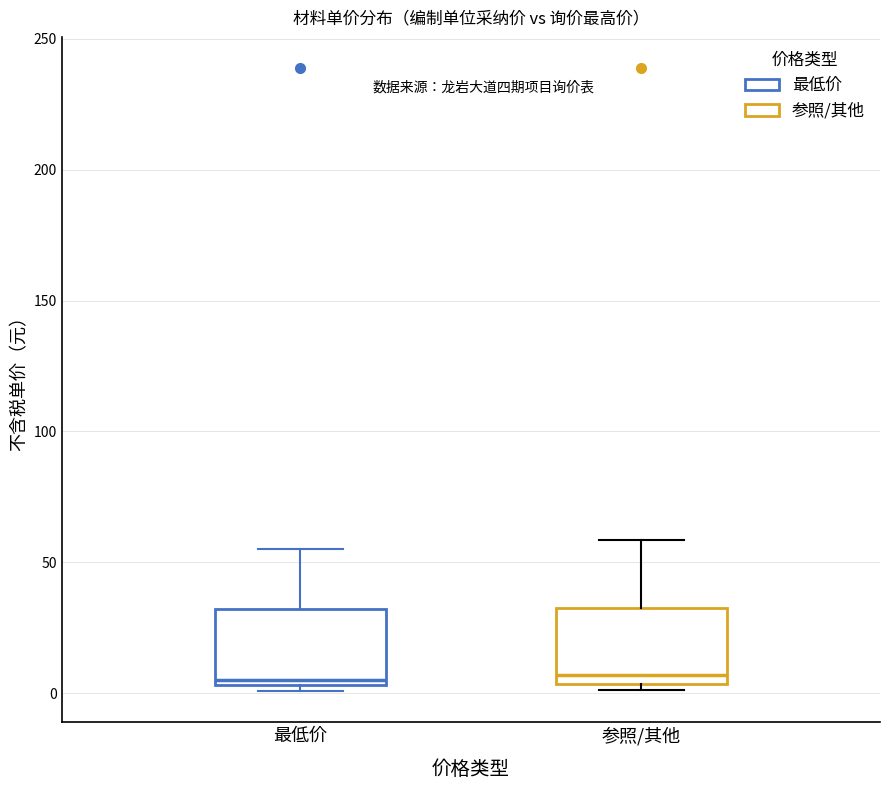

Where is the lower edge of the box for 参照/其他 on the y-axis? The values are not printed on the chart, so give them approximately, as read against the axis.

5